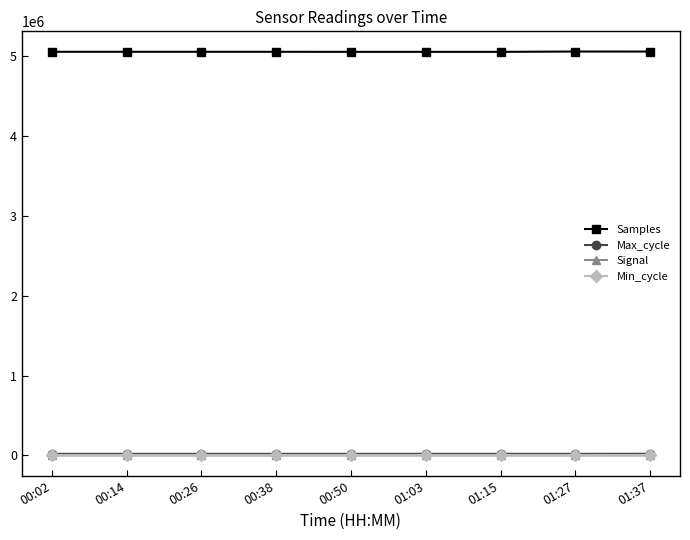

What is the label of the 7th point from the right?

00:26